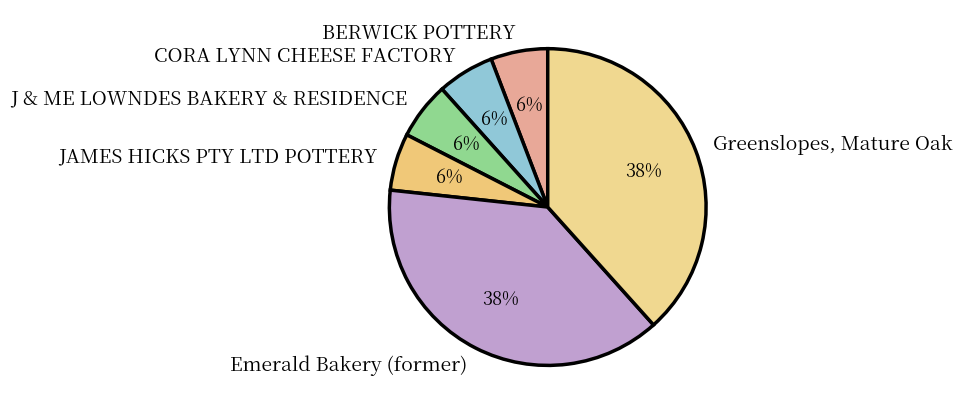

Is there any slice that represents more than half of the pie?

No